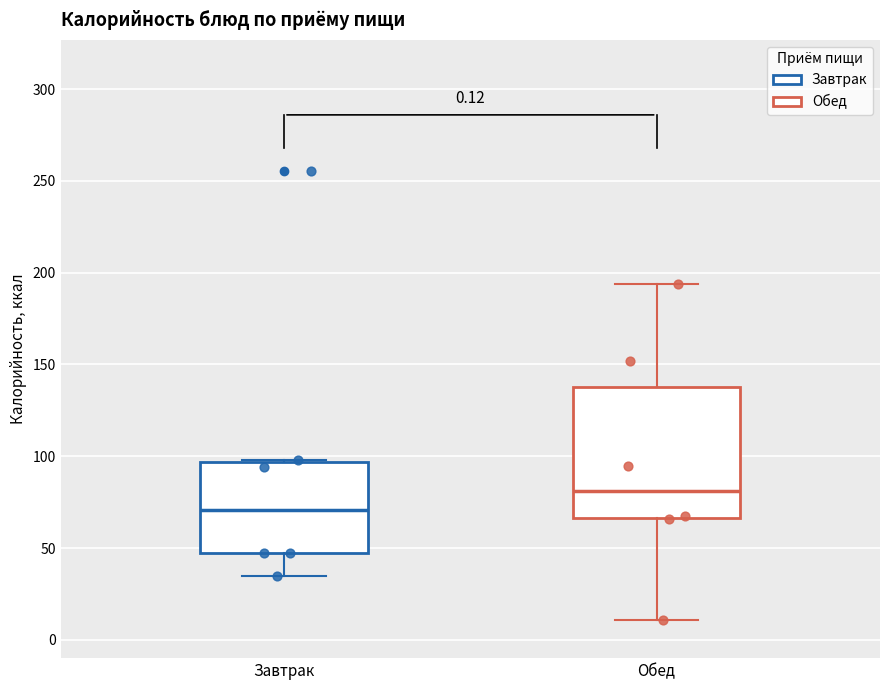

Which box has the lowest median line?

Завтрак